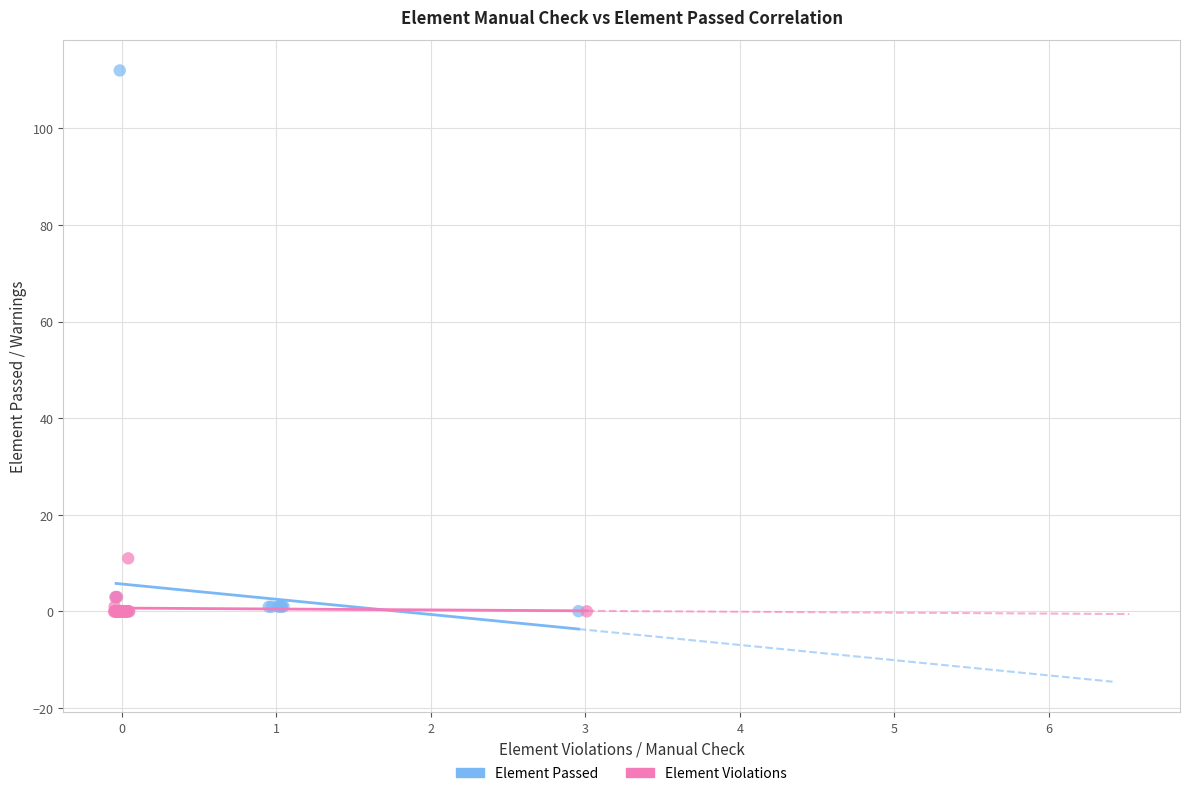

What are all the series names shown in the legend?

Element Passed, Element Violations